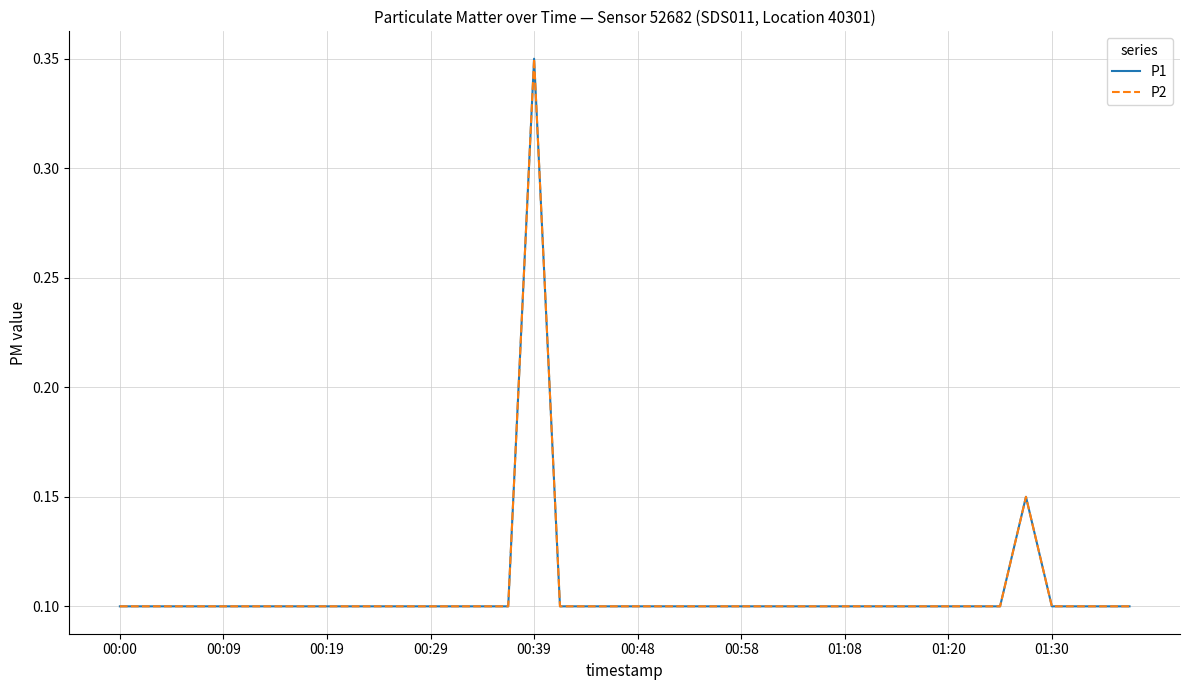

Does the chart have visible grid lines?

Yes